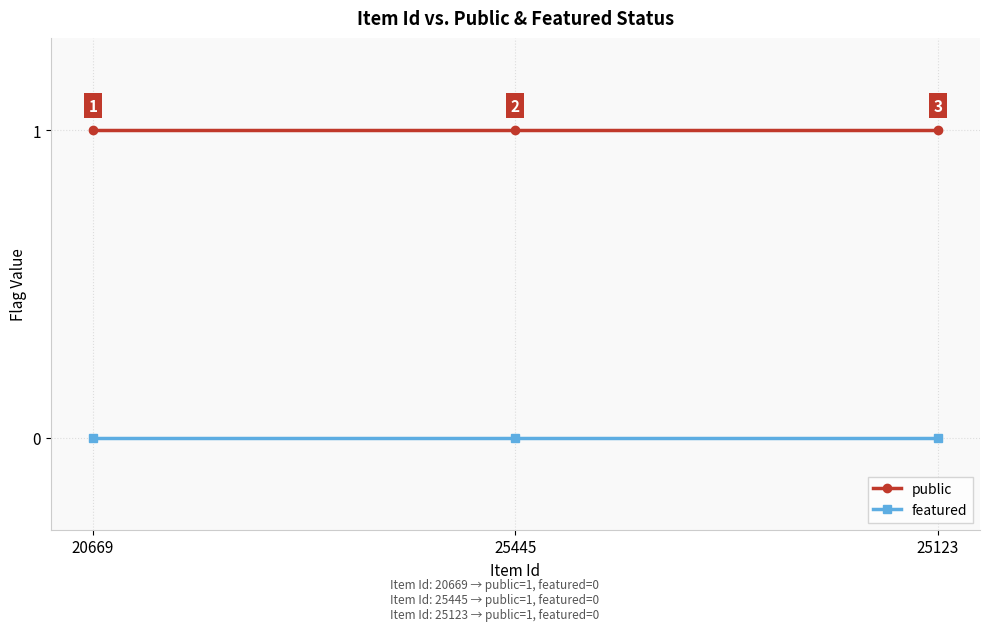

Reading right to left, extract all data points from this chart.

public: 1	1	1
featured: 0	0	0